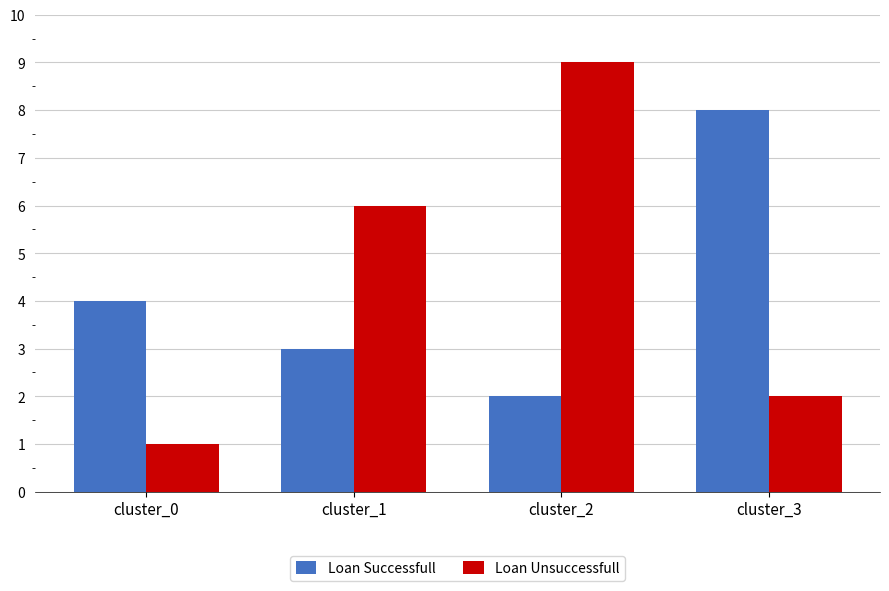

What is the spread (max minus min) of values at cluster_2?

7